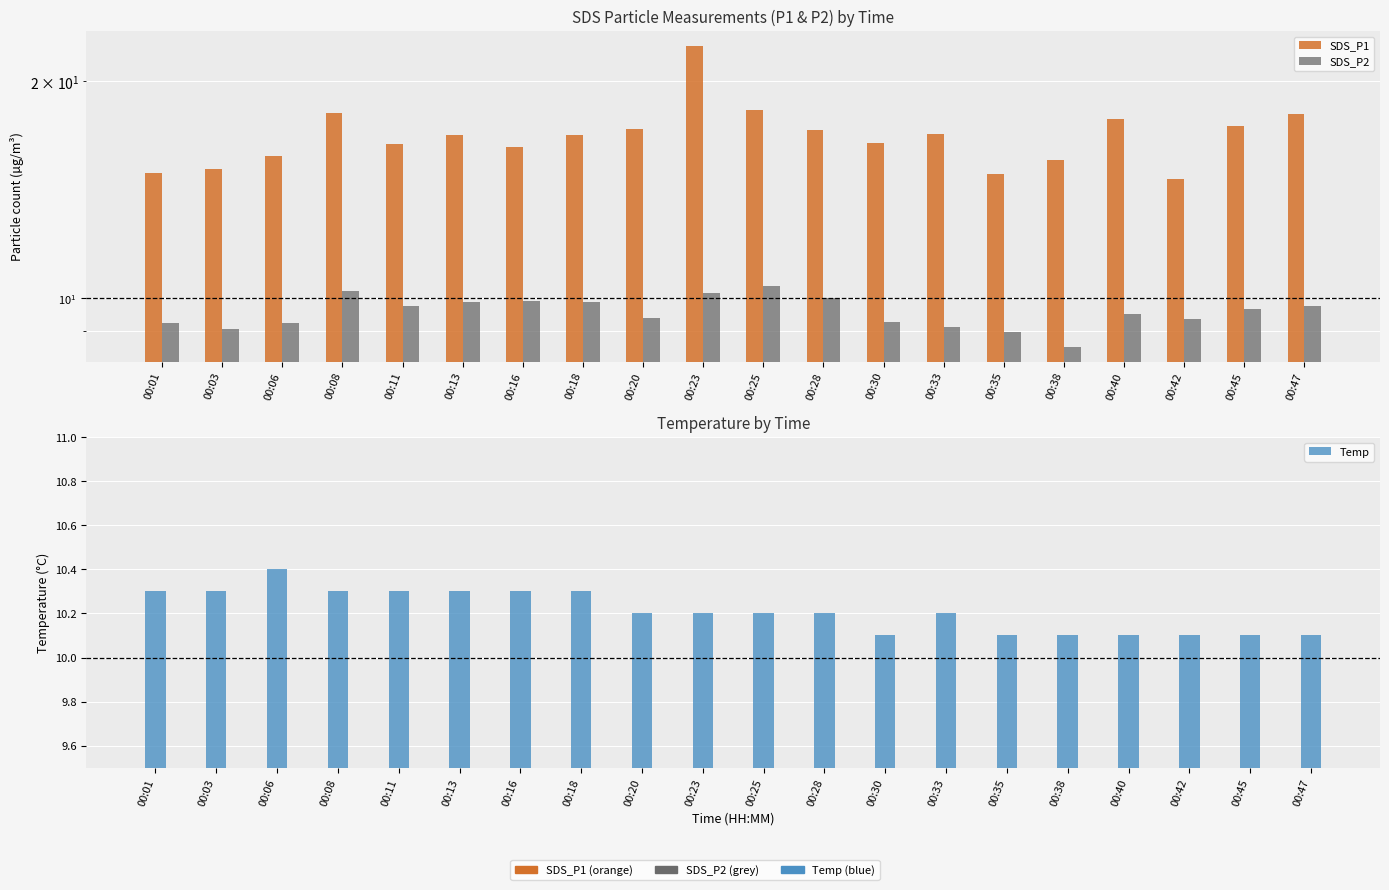

At which category is the sum across all series the highest?

00:23